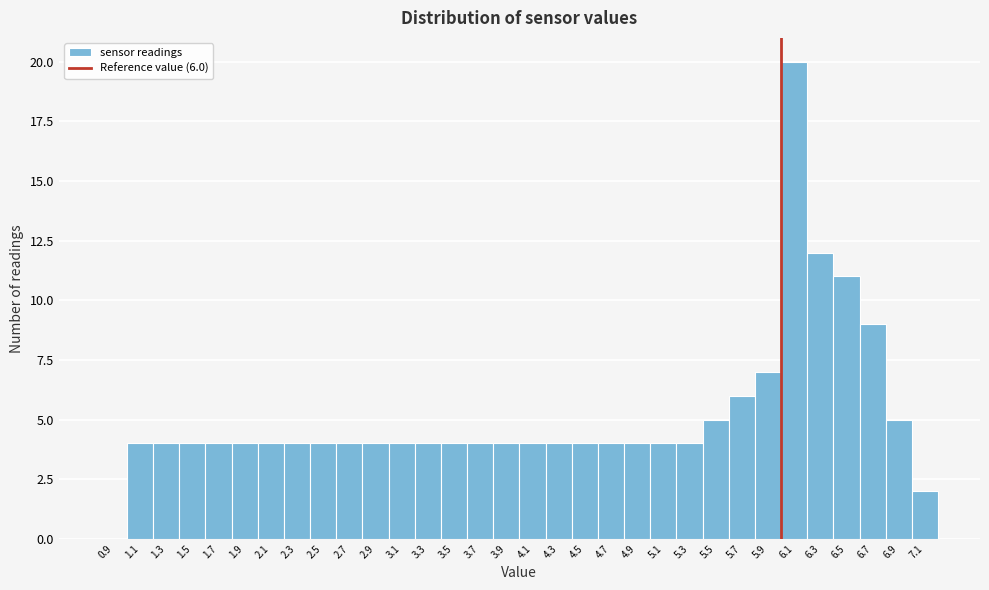

Over which range of the x-axis is the bar tallest?

6.0 to 6.2